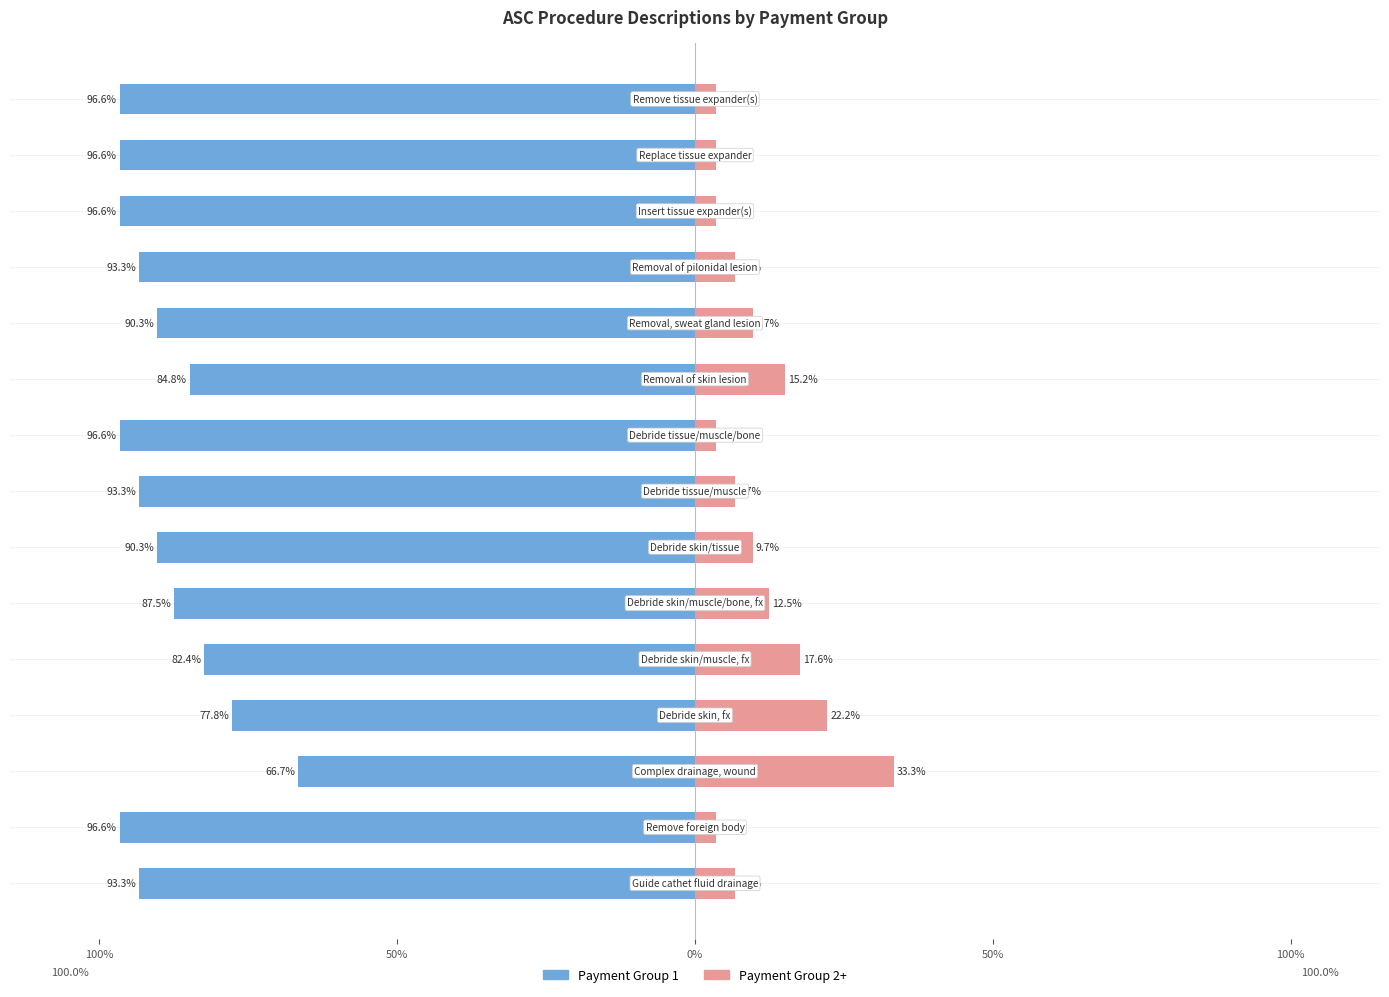

Does the chart contain stacked bars?

No